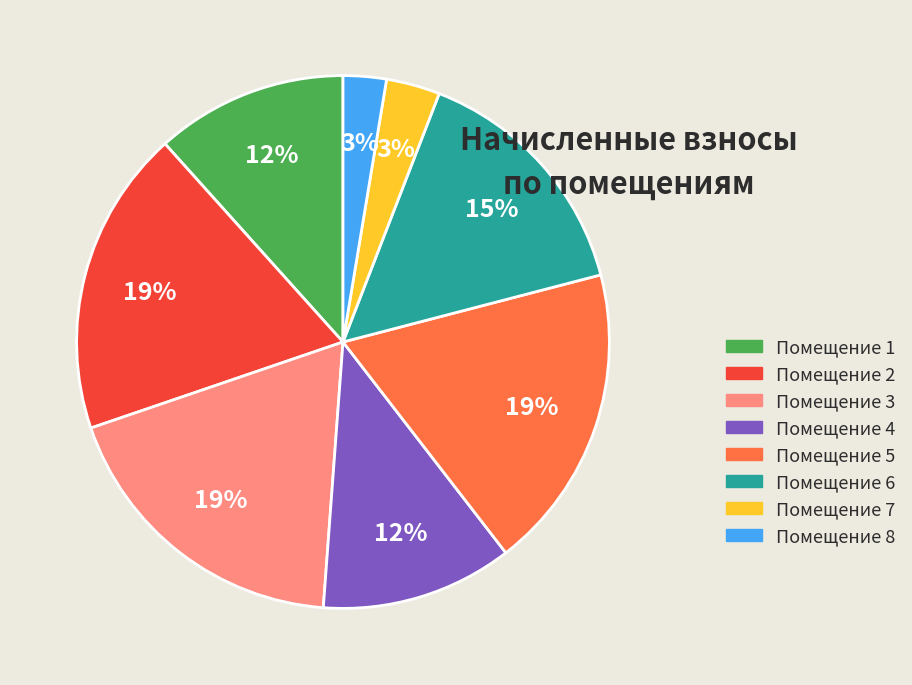

True or false: Помещение 8 accounts for 16% of the total.

False